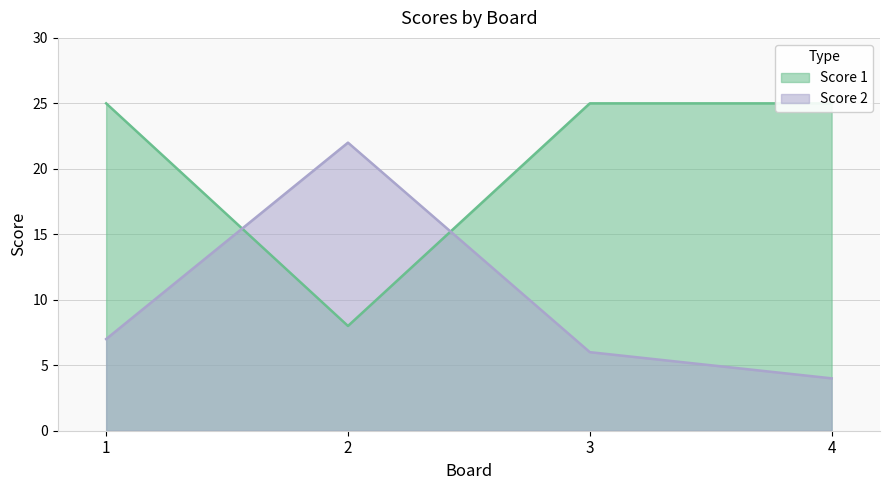

Reading left to right, list all the values displayed in this chart.

Score 1: 1=25	2=8	3=25	4=25
Score 2: 1=7	2=22	3=6	4=4